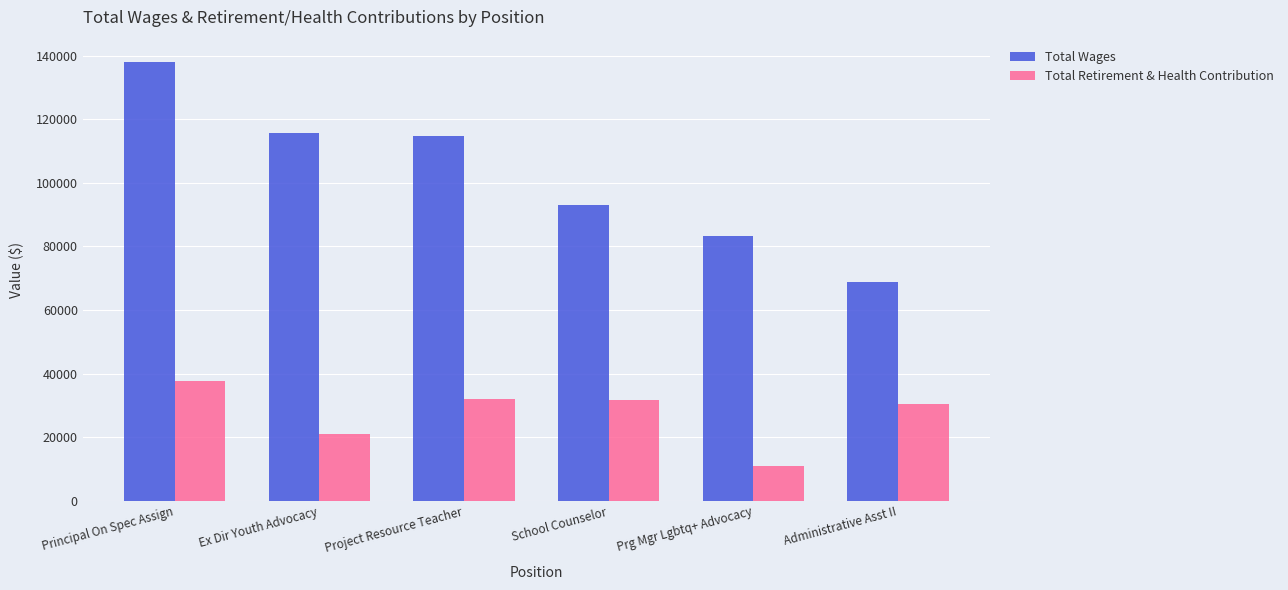

How many data points in Total Retirement & Health Contribution are less than 31799?

3